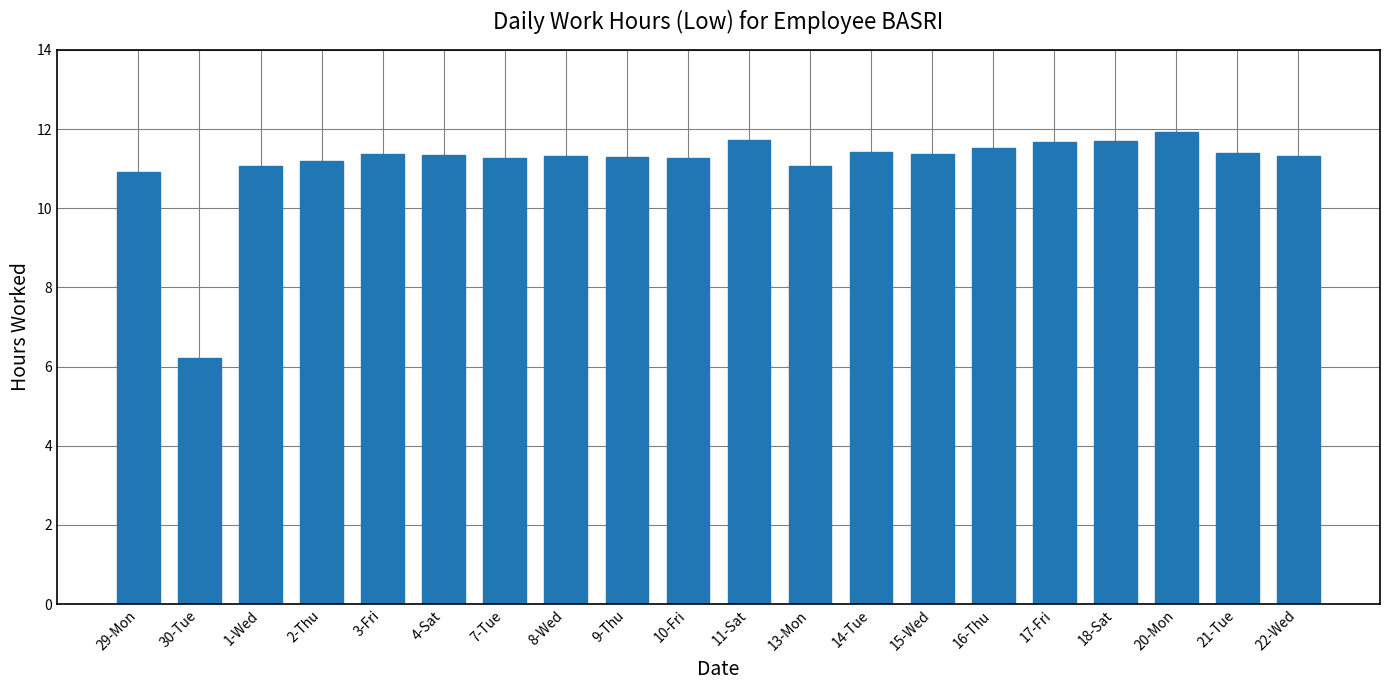

What is the change in value from 8-Wed to 17-Fri?

+0.4